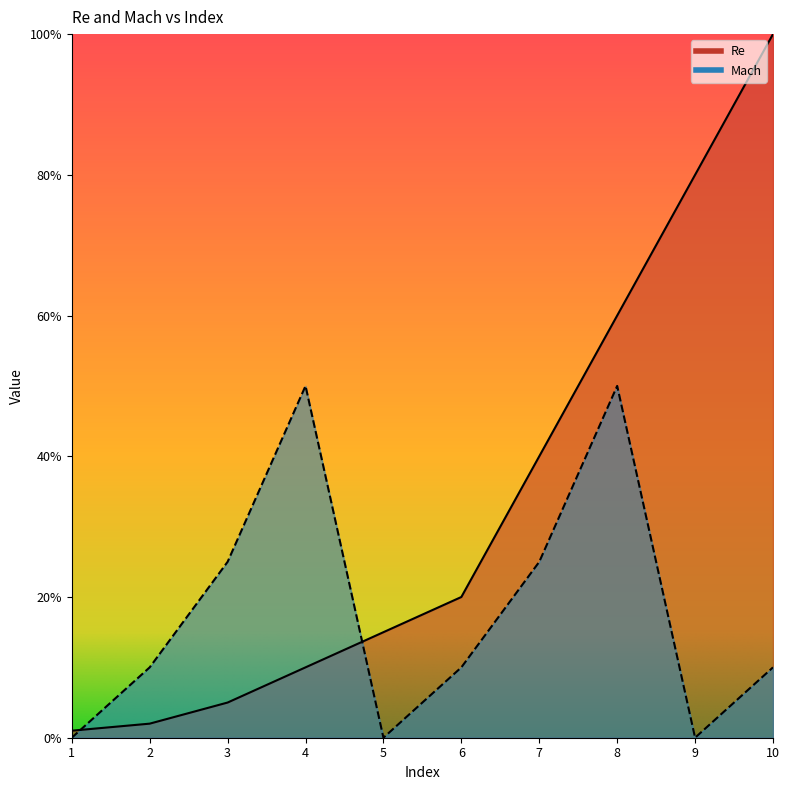

The Re series shows 0.0 at 3. True or false?

False